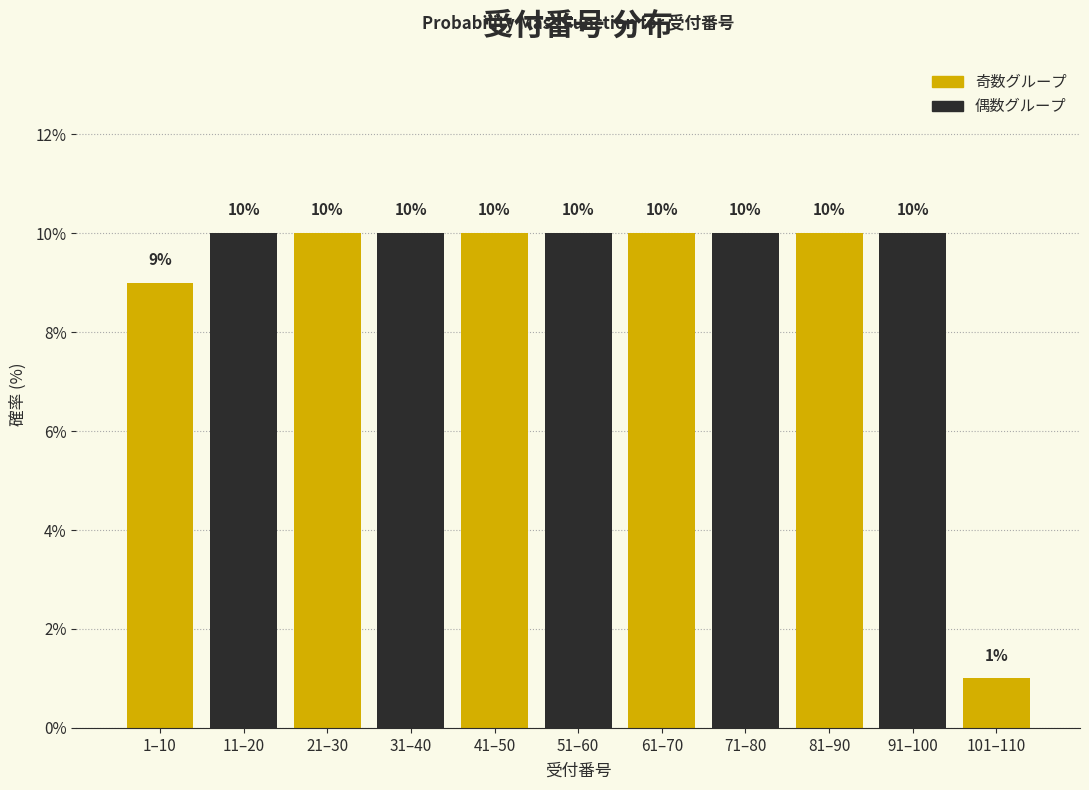

Reading left to right, what are all the values shown in this chart?

9	10	10	10	10	10	10	10	10	10	1